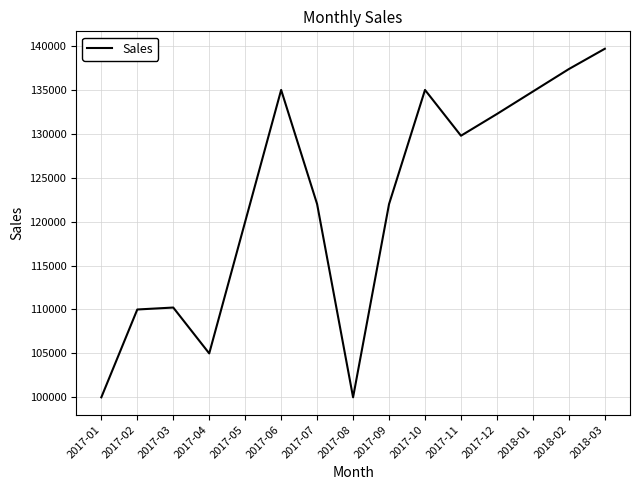

The value at 2018-01 is 134819.1. True or false?

True